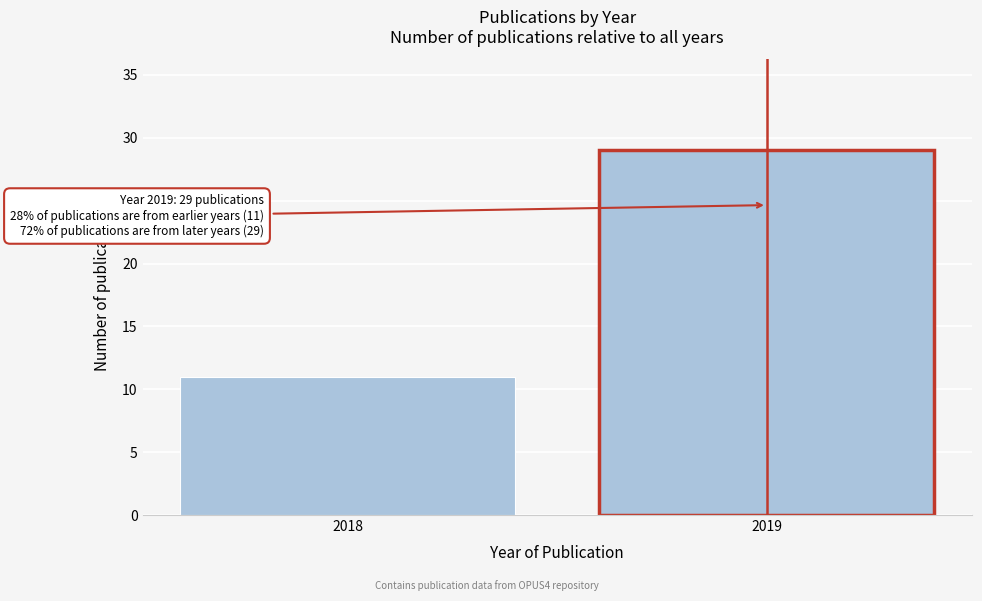

Reading left to right, transcribe all the data shown in this chart.

2018=11	2019=29